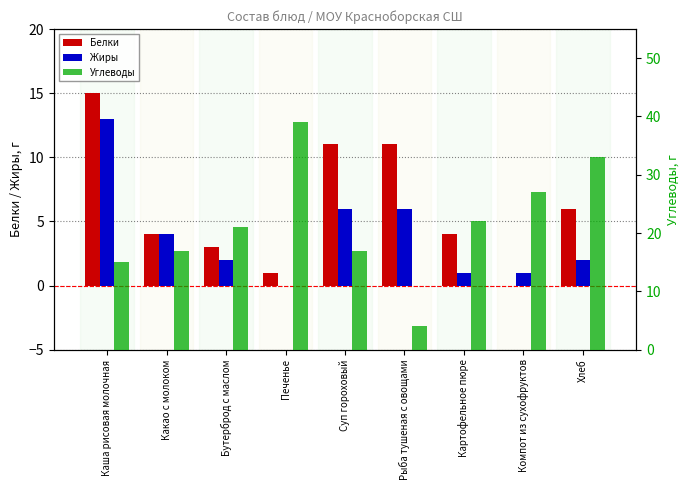

What is the approximate value of Углеводы at Каша рисовая молочная, to the nearest 10?

20